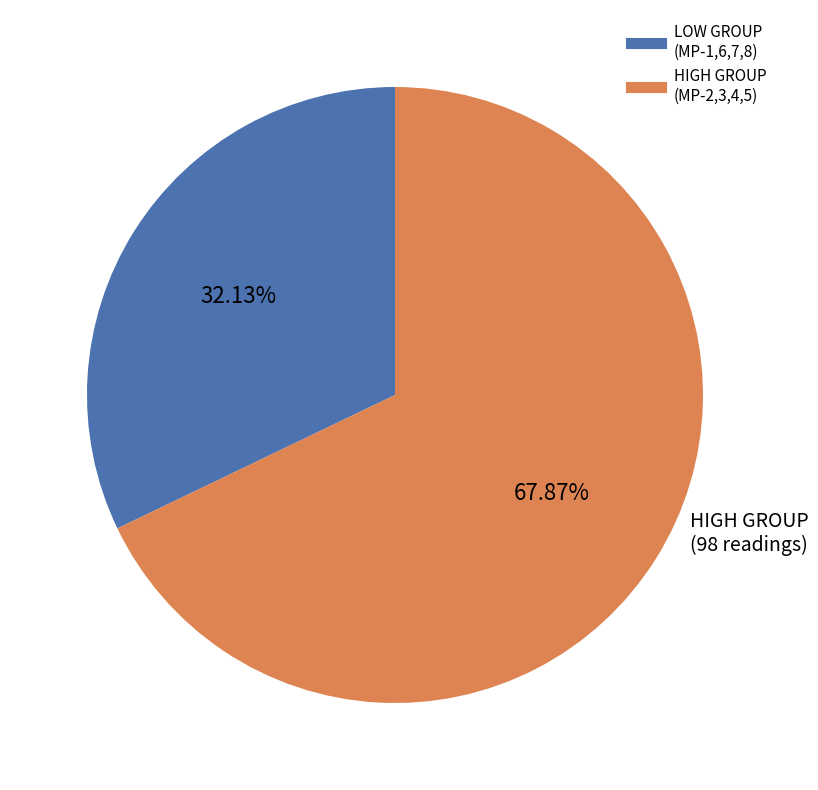

Count the number of slices in the pie.

2